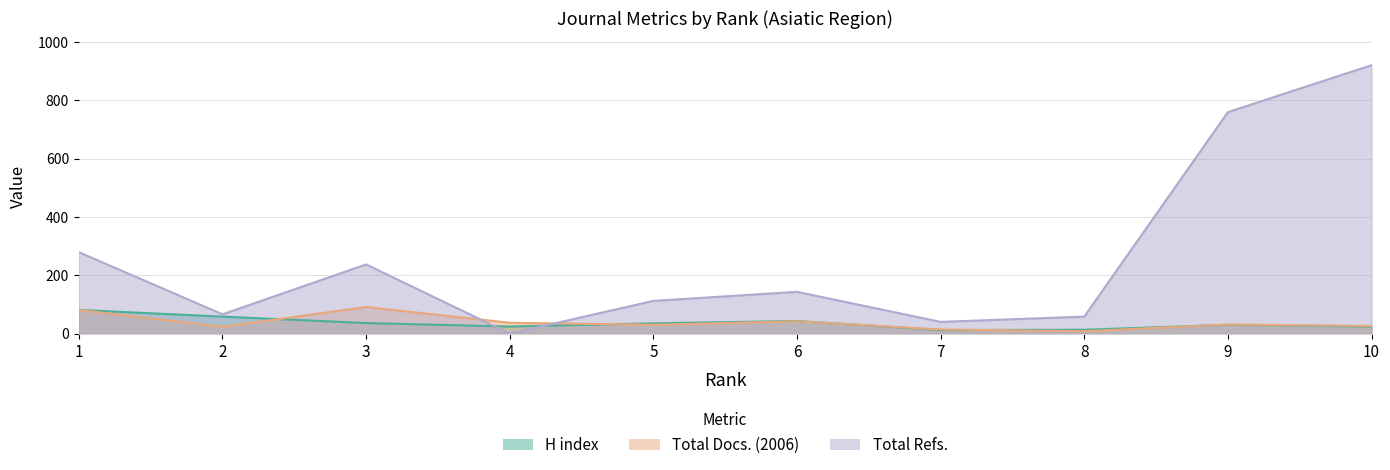

Reading left to right, list all the values displayed in this chart.

H index: 1=81	2=58	3=36	4=24	5=35	6=43	7=12	8=13	9=30	10=24
Total Docs. (2006): 1=81	2=23	3=91	4=37	5=30	6=42	7=14	8=8	9=31	10=26
Total Refs.: 1=279	2=66	3=237	4=0	5=112	6=143	7=40	8=58	9=759	10=920